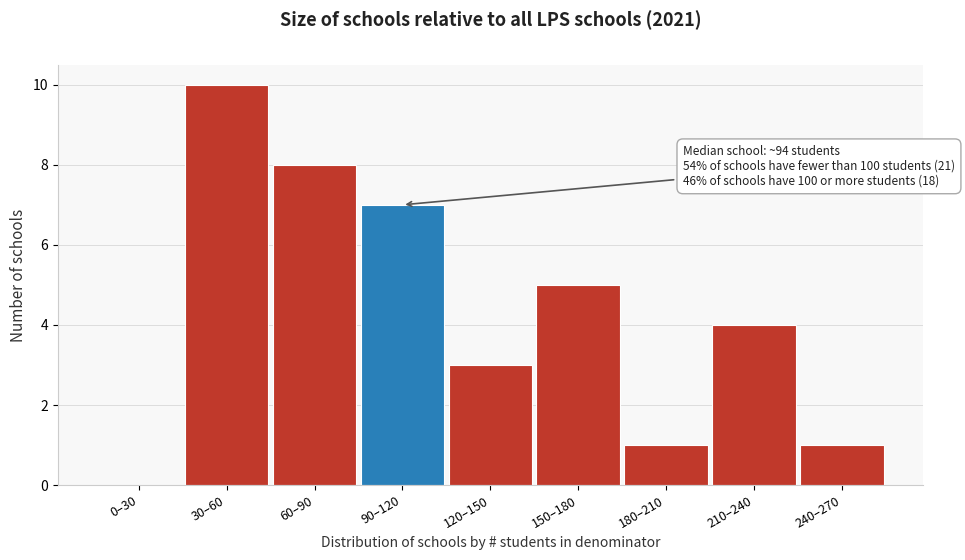

Reading left to right, list all the values displayed in this chart.

0–30=0	30–60=10	60–90=8	90–120=7	120–150=3	150–180=5	180–210=1	210–240=4	240–270=1